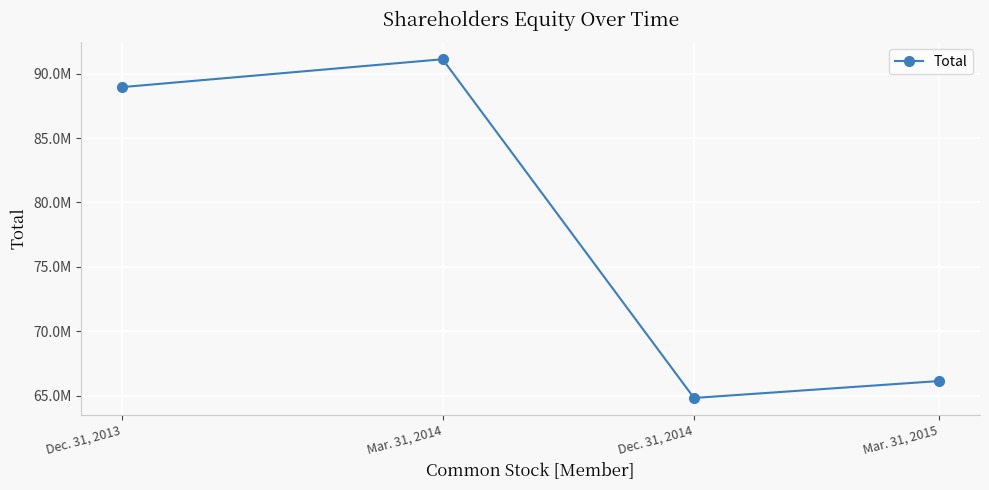

What is the change in value from Dec. 31, 2013 to Mar. 31, 2014?

+2164957